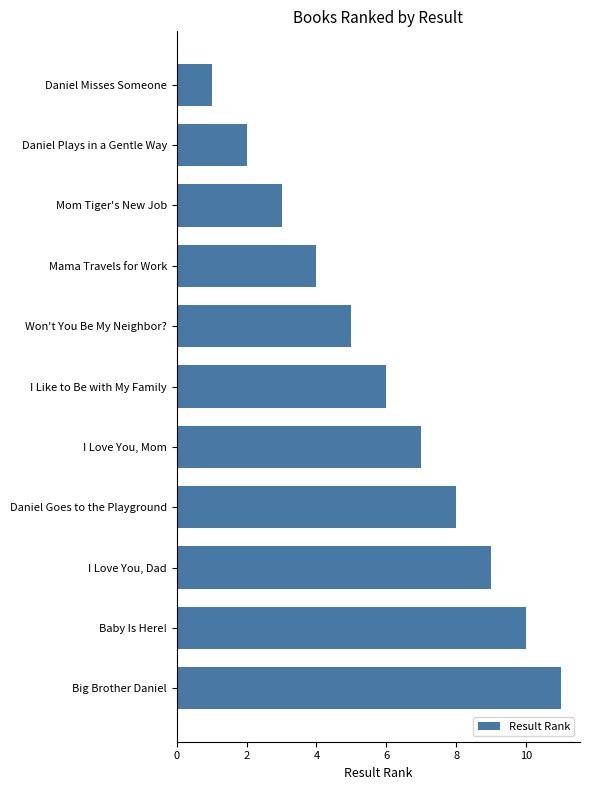

The value at Mama Travels for Work is 7. True or false?

False